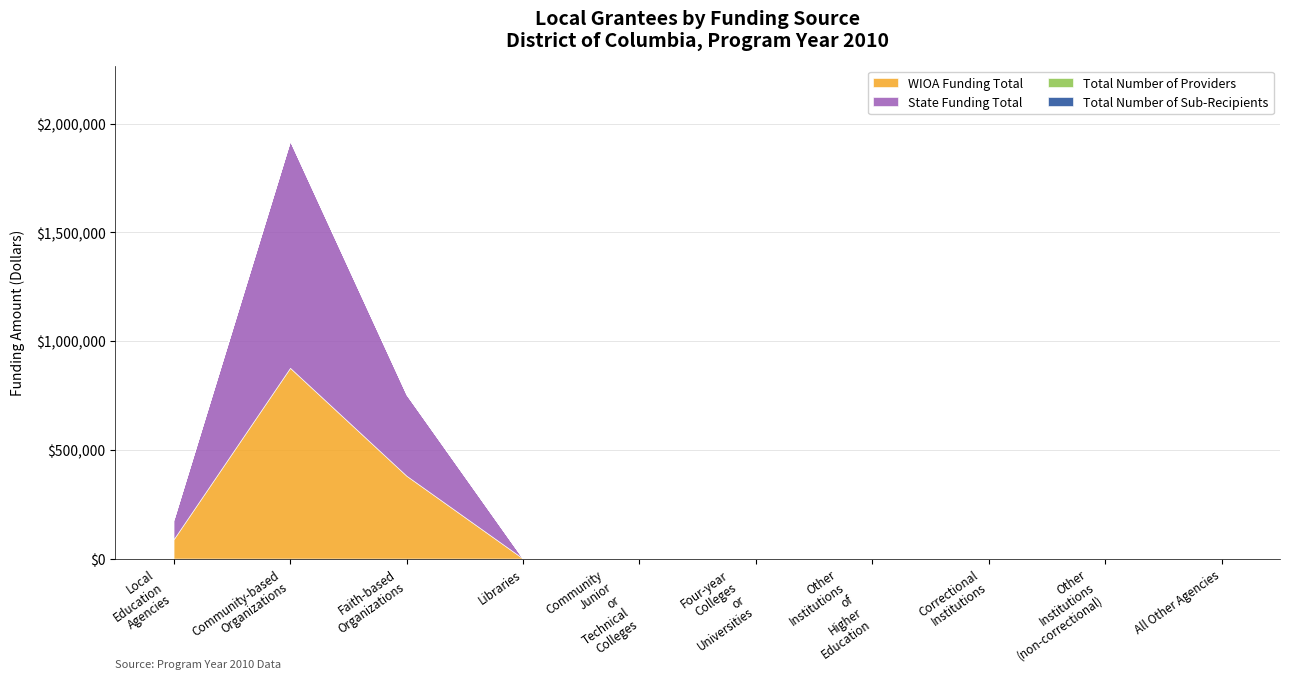

Which series has the largest range (max minus min)?

State Funding Total